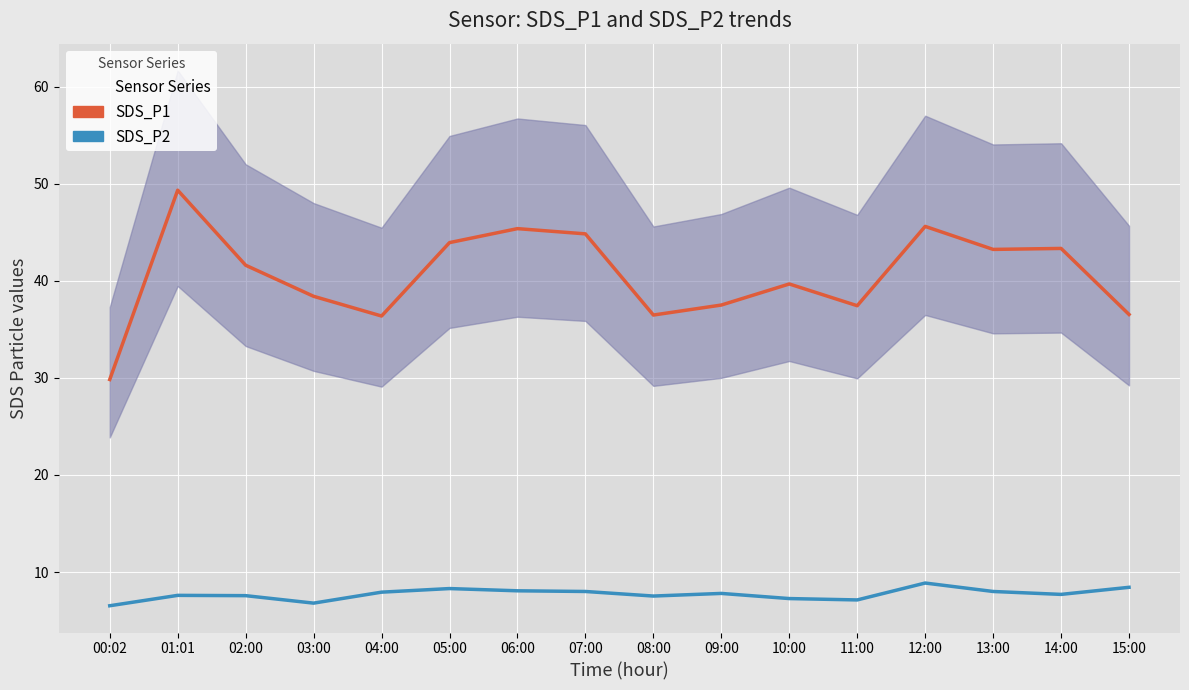

How many lines are shown in the chart?

2